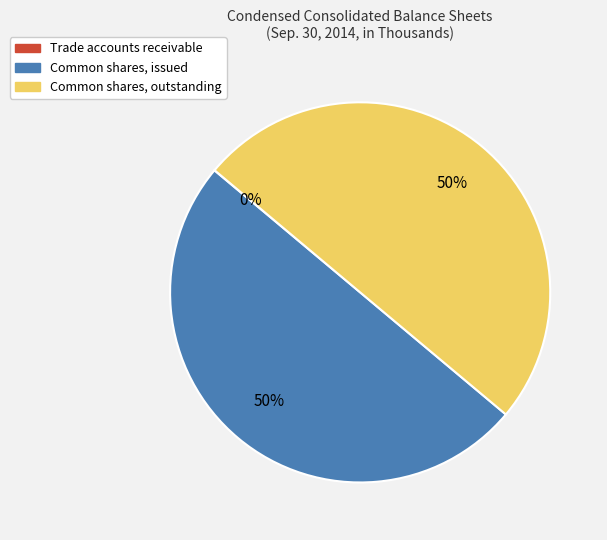

The Common shares, issued slice represents 59% of the pie. True or false?

False